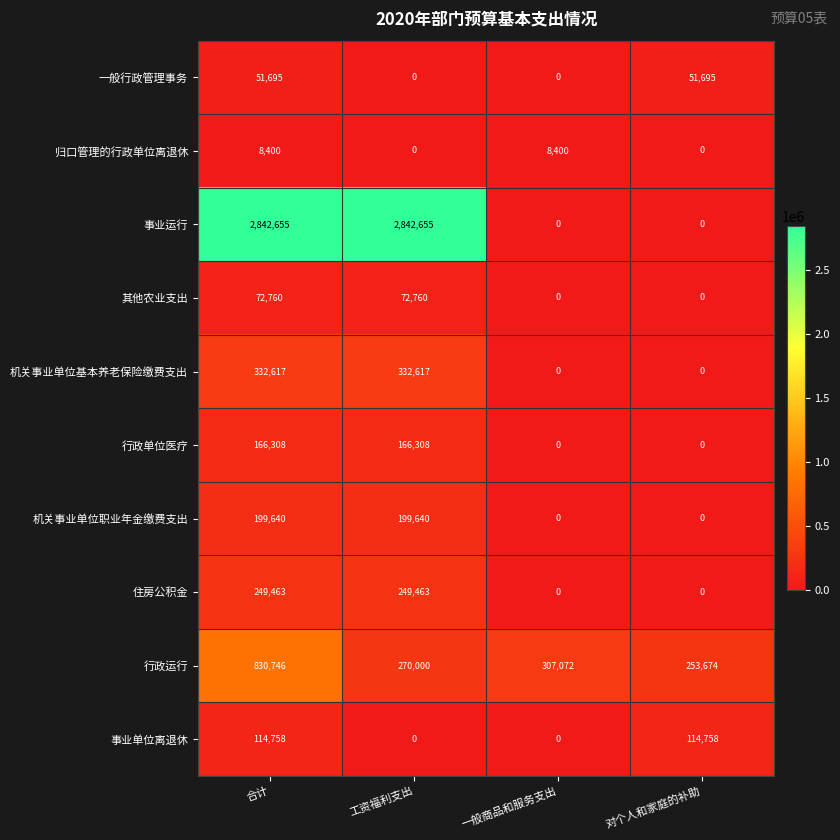

How many distinct data groups are displayed?

10